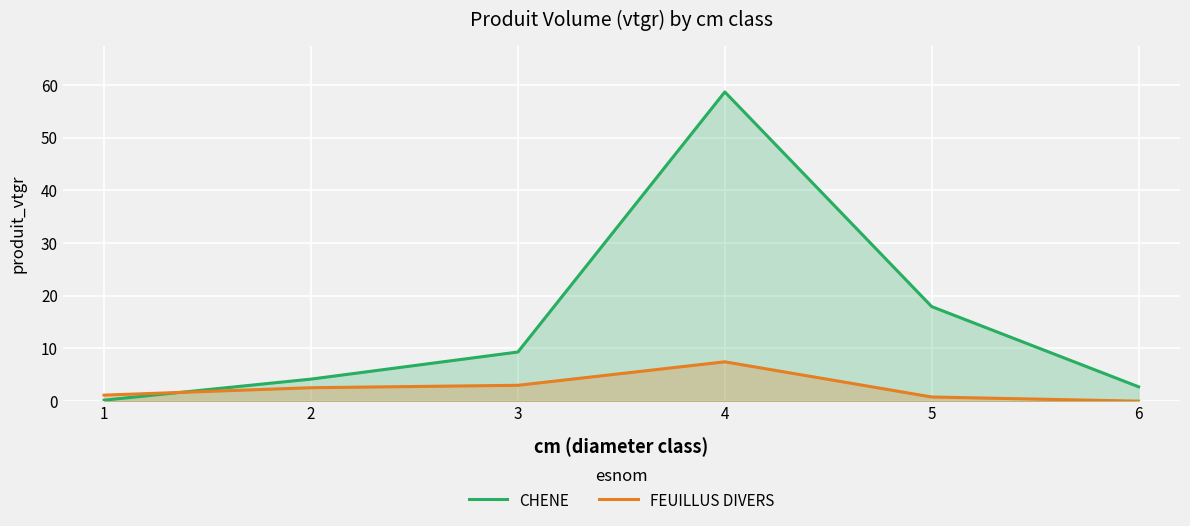

Reading right to left, what are all the values shown in this chart?

CHENE: 6=2.7	5=17.9	4=58.7	3=9.3	2=4.2	1=0.2
FEUILLUS DIVERS: 6=0.0	5=0.8	4=7.5	3=3.0	2=2.6	1=1.1